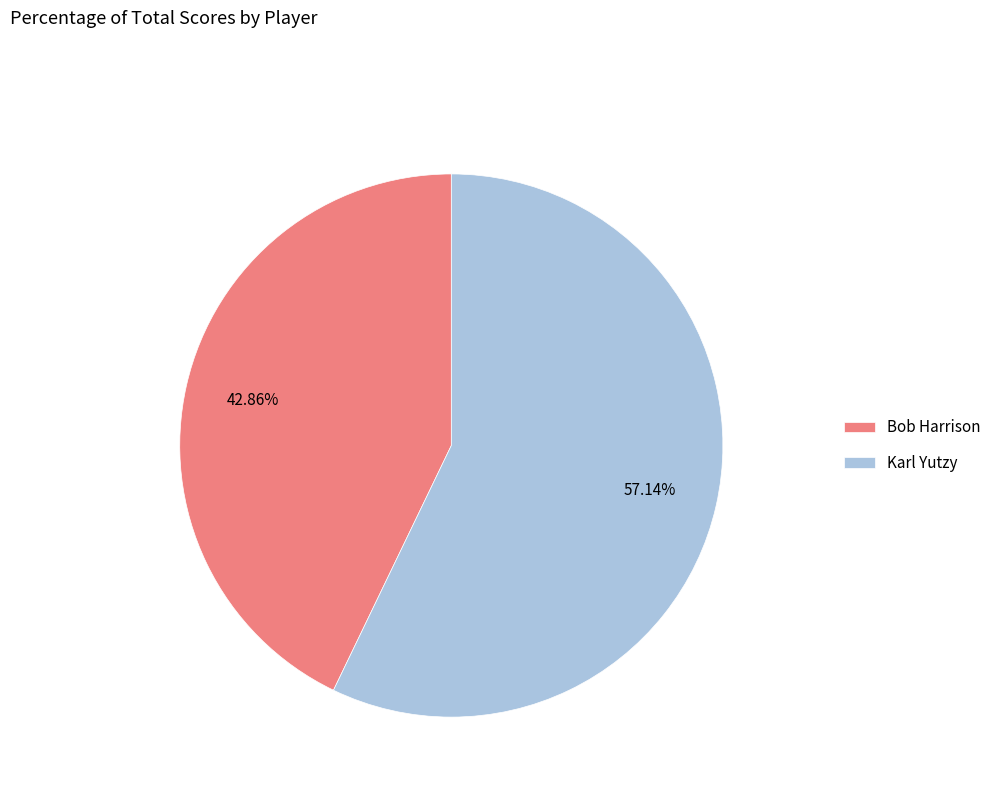

The Bob Harrison slice represents 43% of the pie. True or false?

True